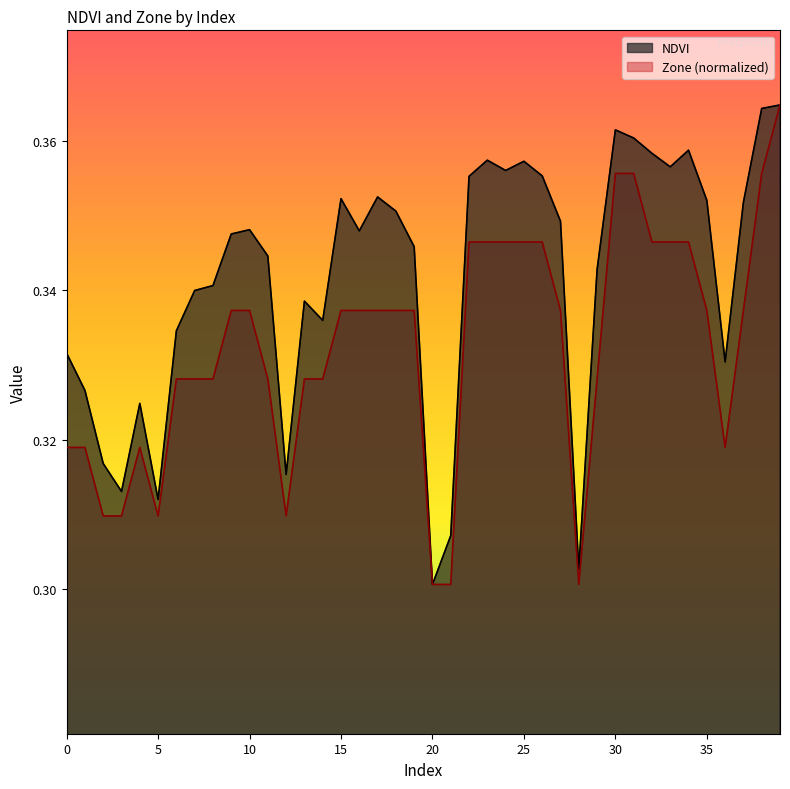

Rank the categories by NDVI value from highest to lowest.

39, 38, 30, 31, 34, 32, 23, 25, 33, 24, 26, 22, 17, 15, 35, 37, 18, 27, 10, 16, 9, 19, 11, 29, 8, 7, 13, 14, 6, 0, 36, 1, 4, 2, 12, 3, 5, 21, 28, 20